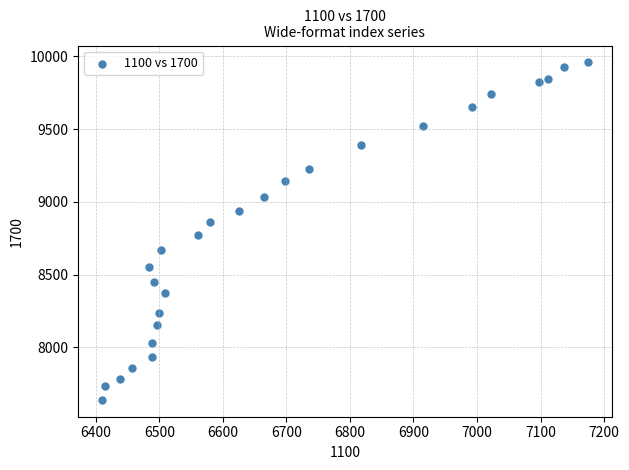

What Y value in the scatter plot is closest to 8799?

8772